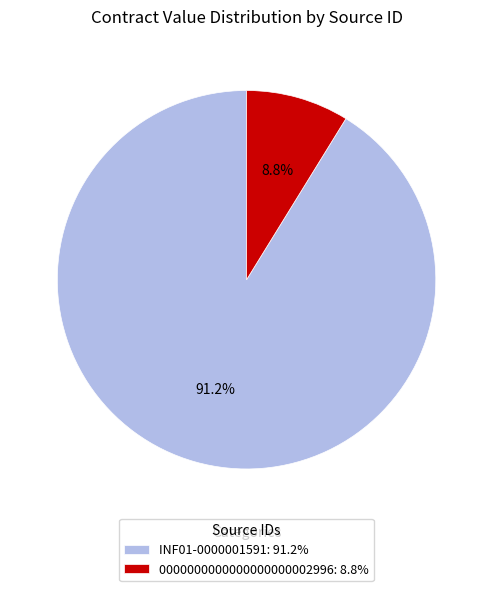

To the nearest percent, what is the difference between the INF01-0000001591 and 0000000000000000000002996 slice percentages?

82%